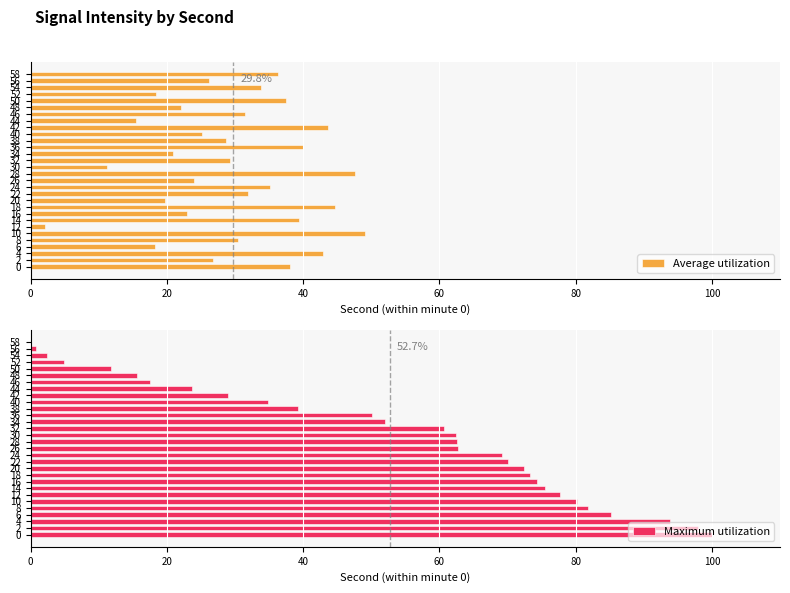

How many groups of bars are there?

30